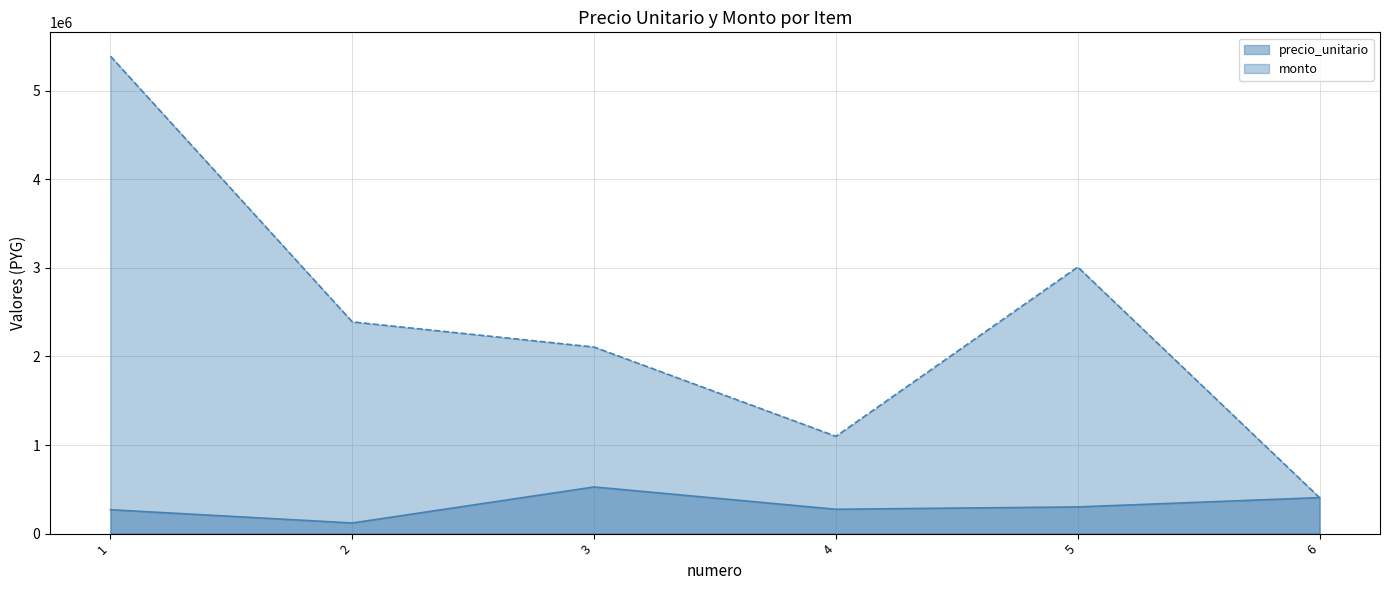

What is the smallest value displayed?

119500